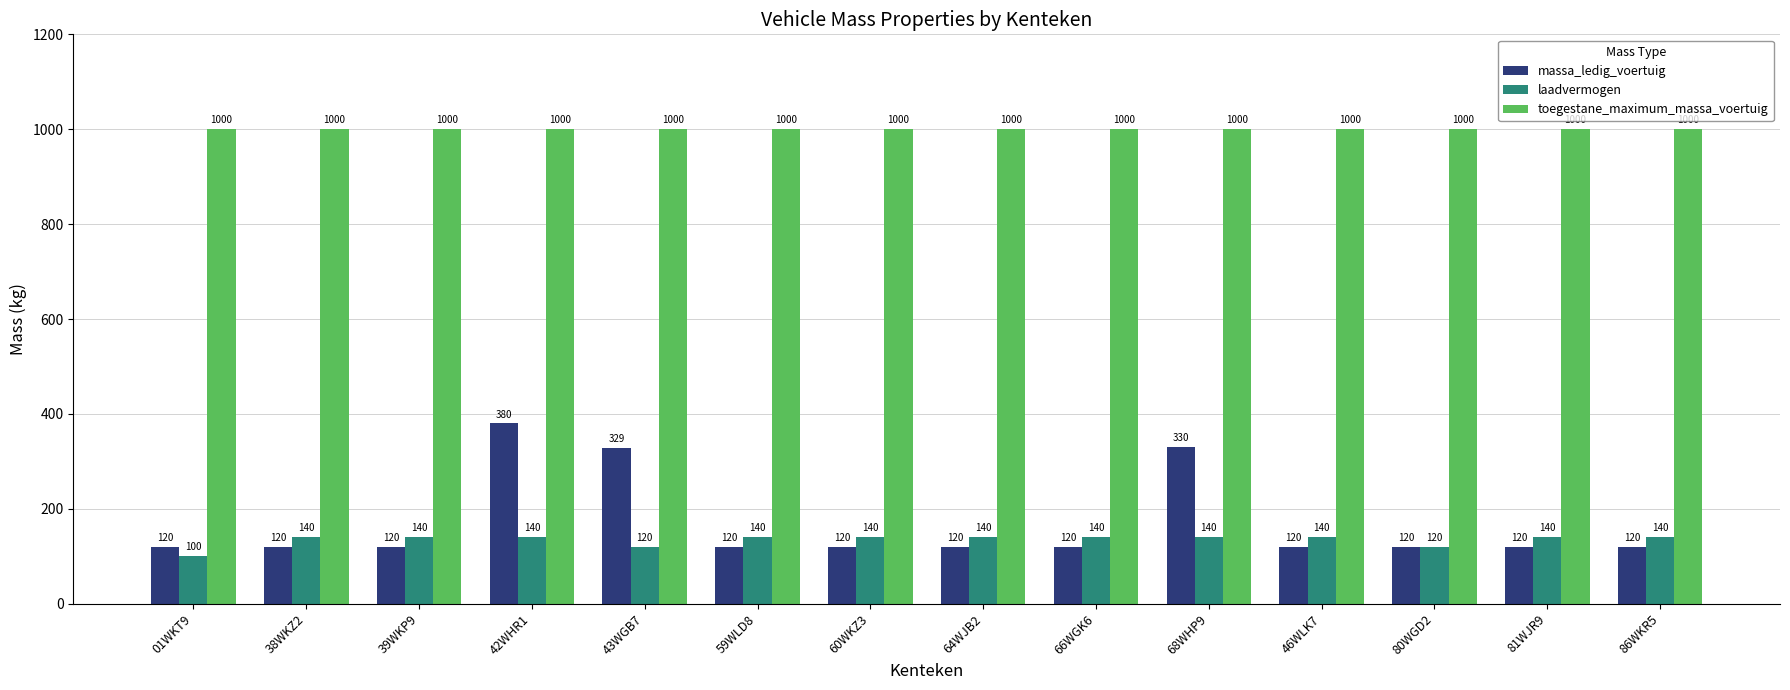

At which label is massa_ledig_voertuig closest to 250?

43WGB7